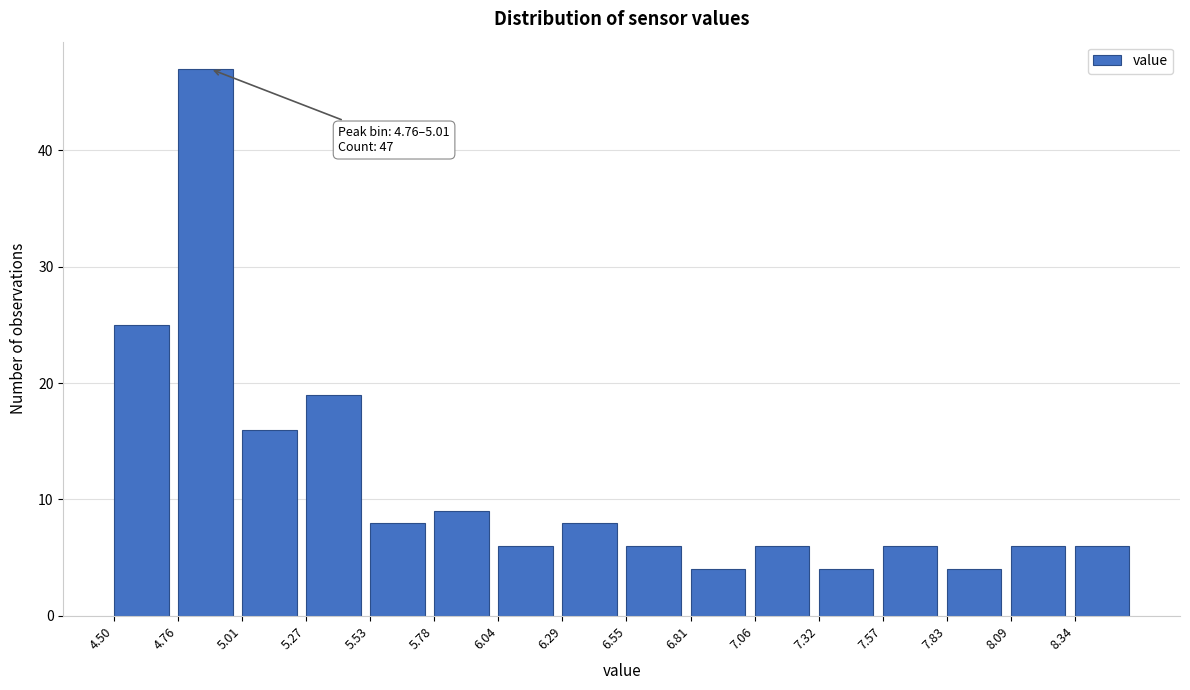

Which range on the x-axis has the tallest bar?

4.75 to 5.00